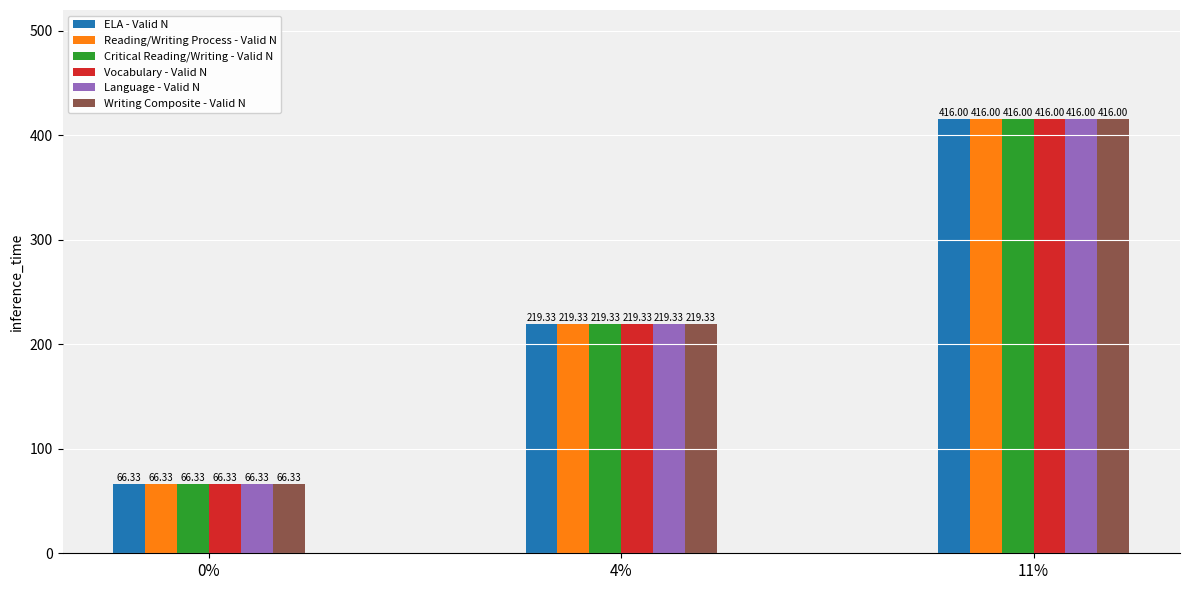

What is the difference between the second highest and minimum values in the Language - Valid N series?

153.0